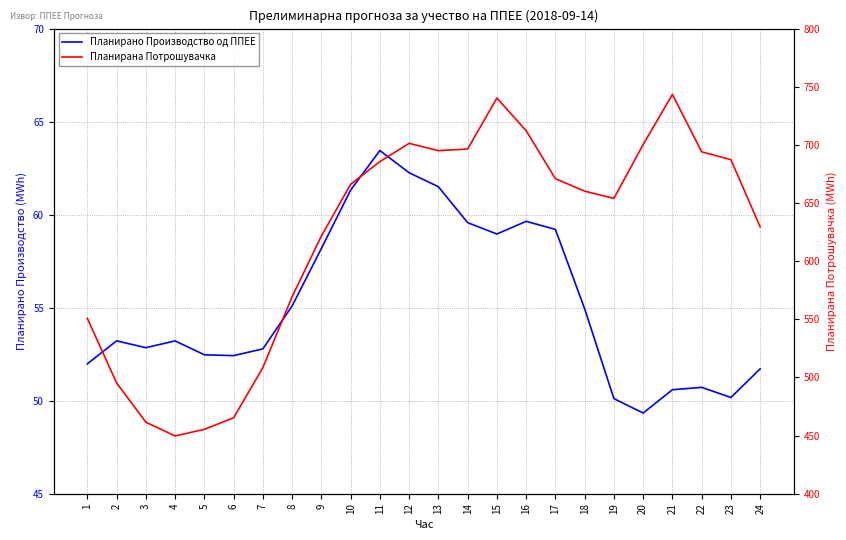

What is the value of the Планирано Производство од ППЕЕ point at the 13th from the left?

61.5